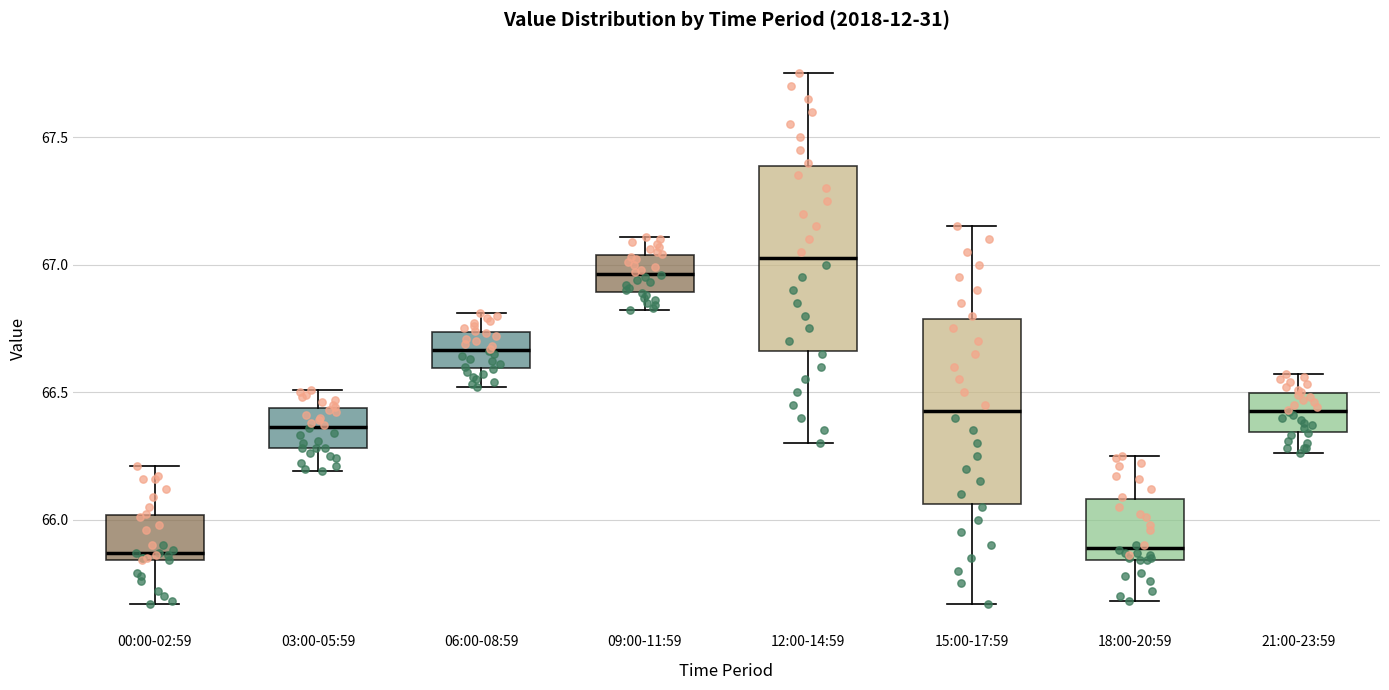

Where is the upper edge of the box for 18:00-20:59 on the y-axis? The values are not printed on the chart, so give them approximately, as read against the axis.

66.10